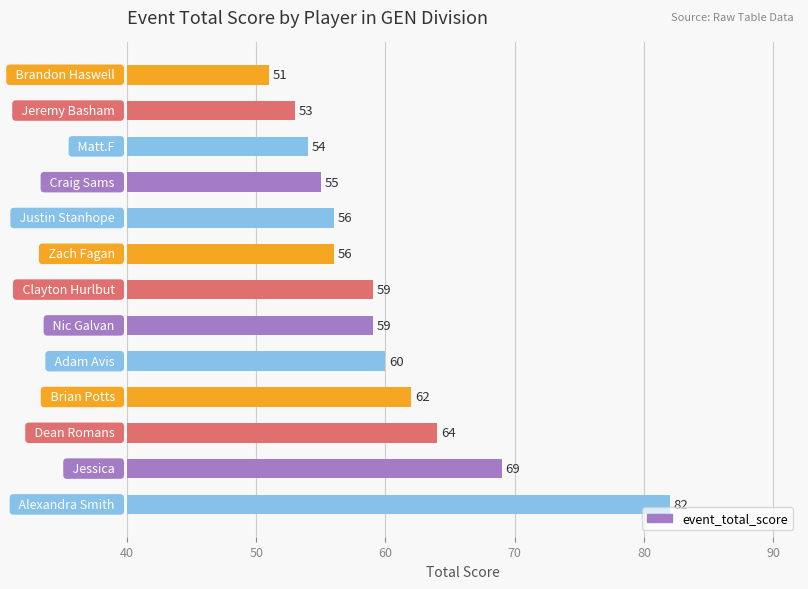

Reading top to bottom, transcribe all the data shown in this chart.

51	53	54	55	56	56	59	59	60	62	64	69	82